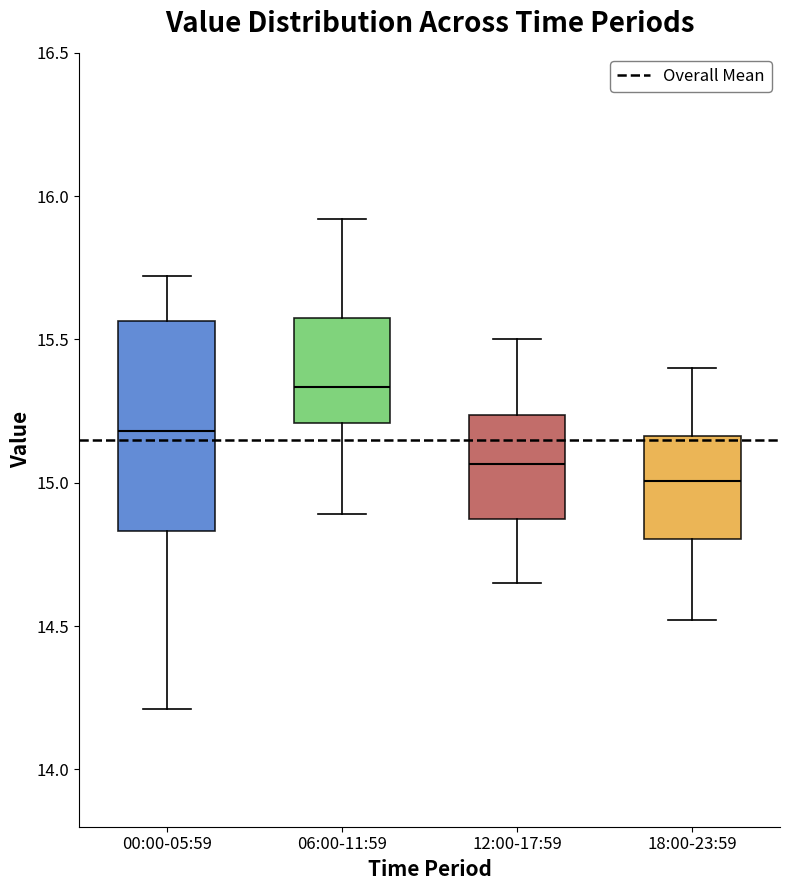

Reading left to right, transcribe this box plot: for each box, give where its median line is, the range the box spans, and where its two whiskers end, as read against the y-axis. The values are not printed on the chart, so give them approximately, as read against the axis.

00:00-05:59: median 15.20, box 14.85 to 15.55, whiskers 14.20 to 15.70
06:00-11:59: median 15.35, box 15.20 to 15.60, whiskers 14.90 to 15.90
12:00-17:59: median 15.05, box 14.85 to 15.25, whiskers 14.65 to 15.50
18:00-23:59: median 15.00, box 14.80 to 15.15, whiskers 14.50 to 15.40